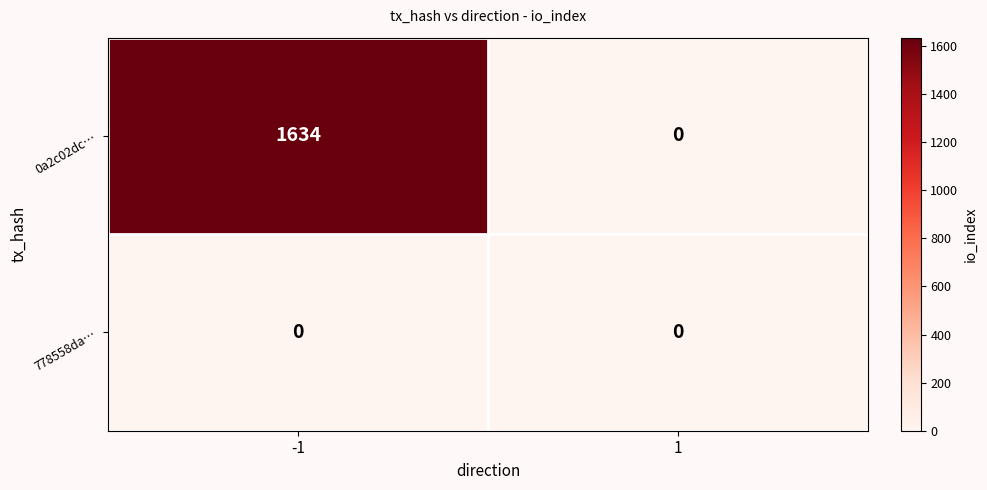

The 778558da… series shows 0 at -1. True or false?

True